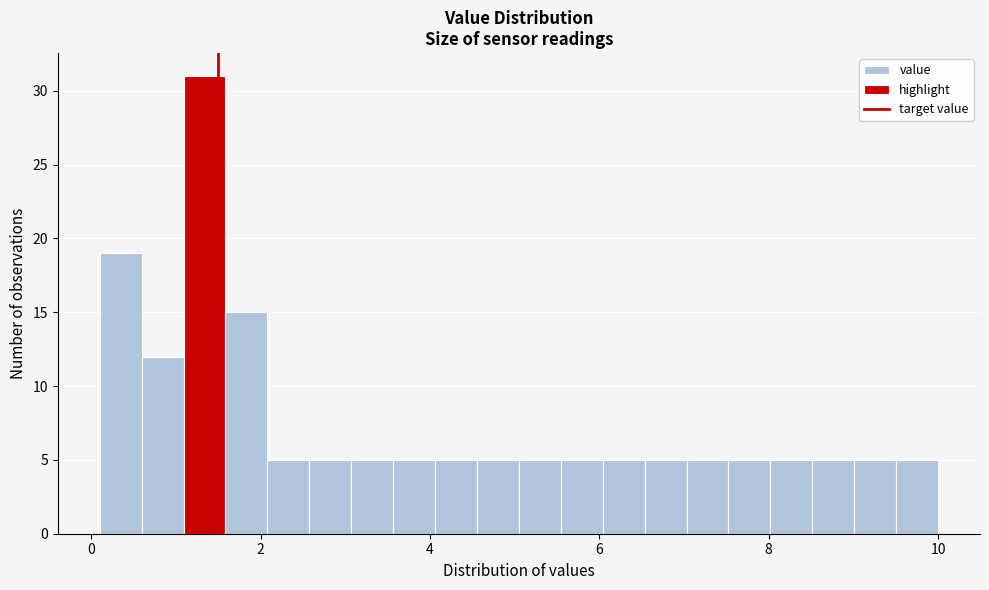

Read against the x-axis, roughly where is the centre of the tallest bar?

1.4